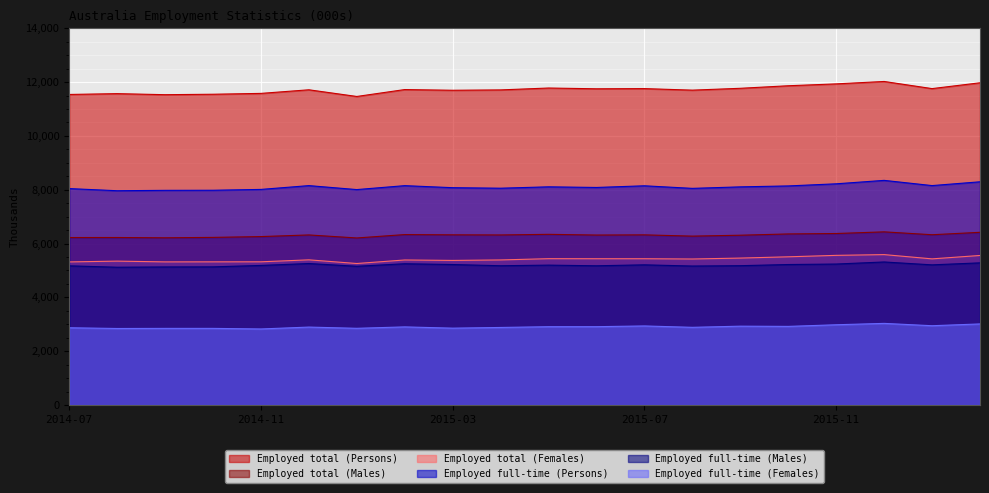

At how many categories does at least one series exceed 12012?

1